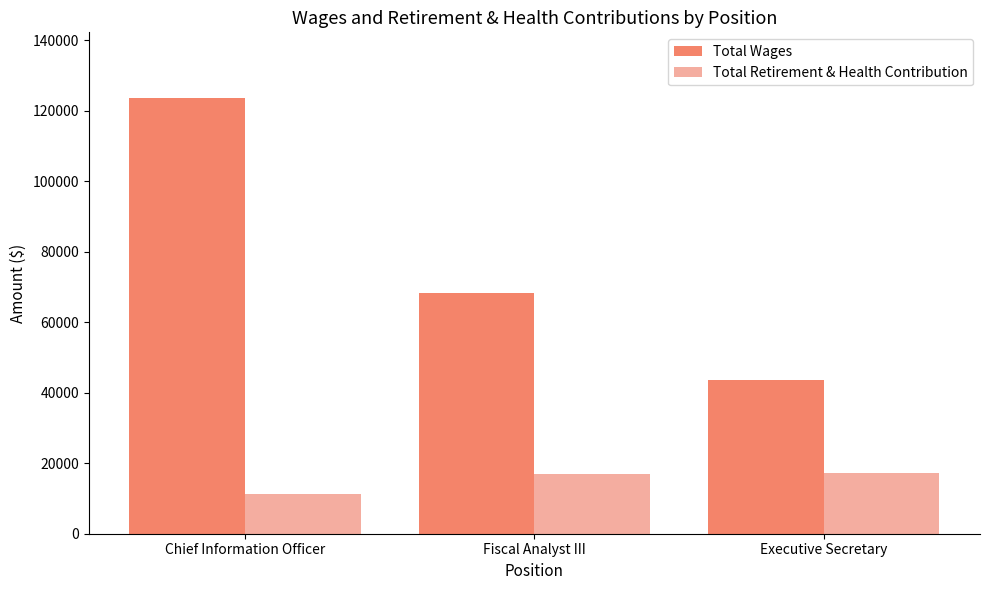

What is the value of the Total Wages bar at the 2nd from the left?

68300